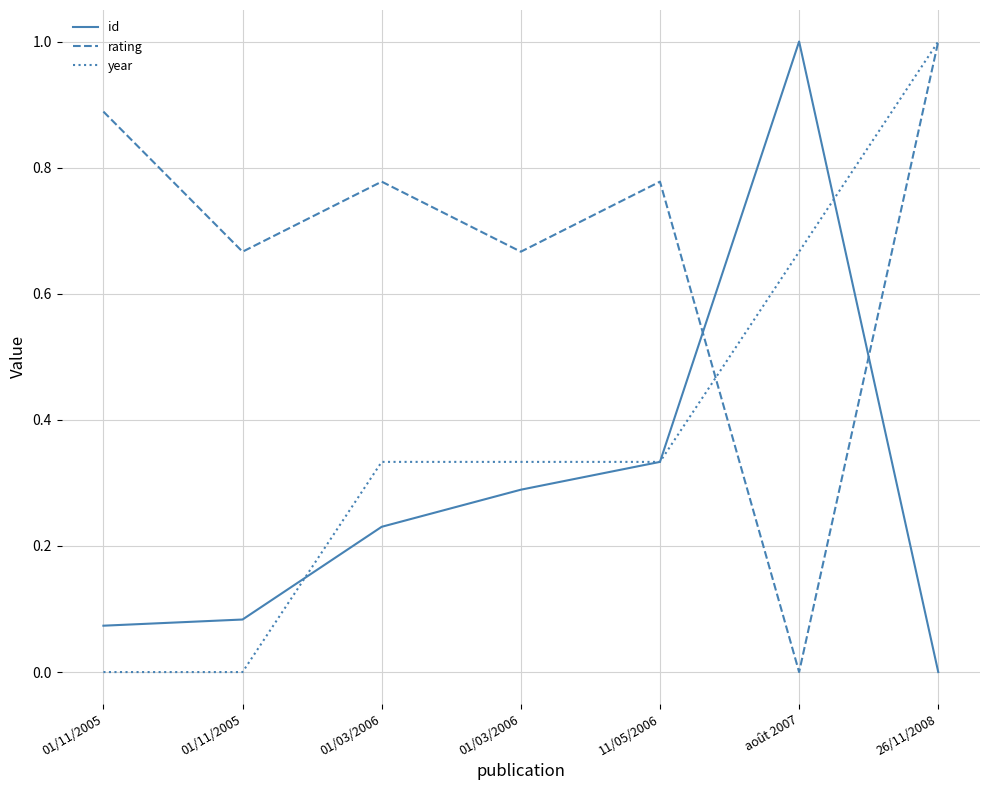

Does the chart have visible grid lines?

Yes